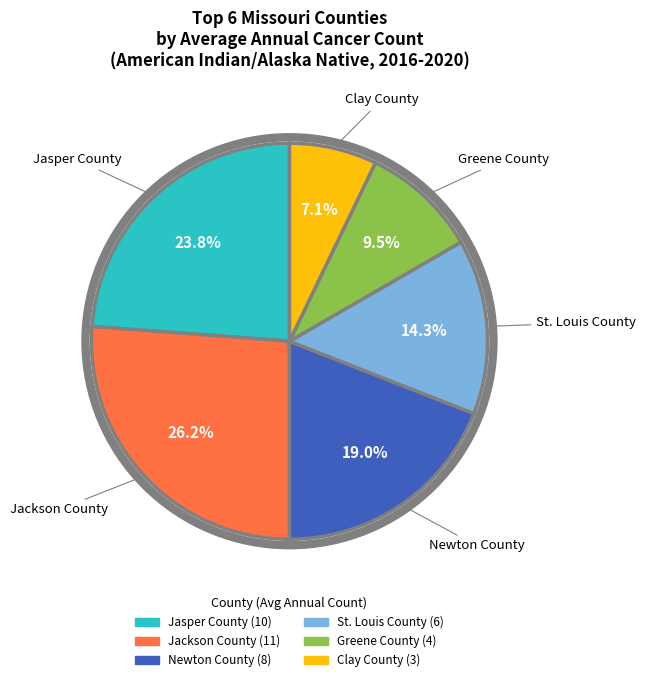

To the nearest percent, what is the difference between the Clay County and St. Louis County slice percentages?

7%